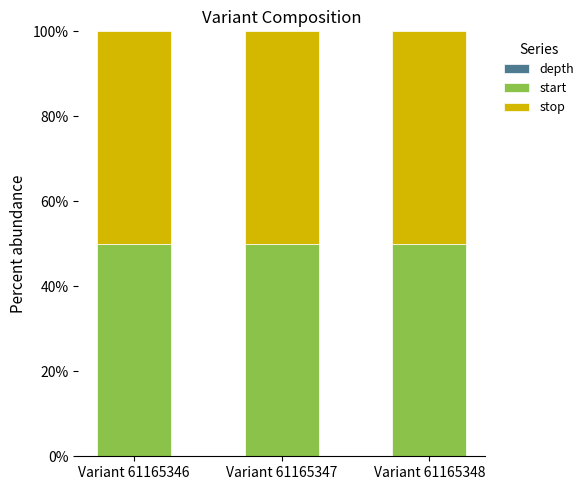

Count the number of data series in this chart.

3